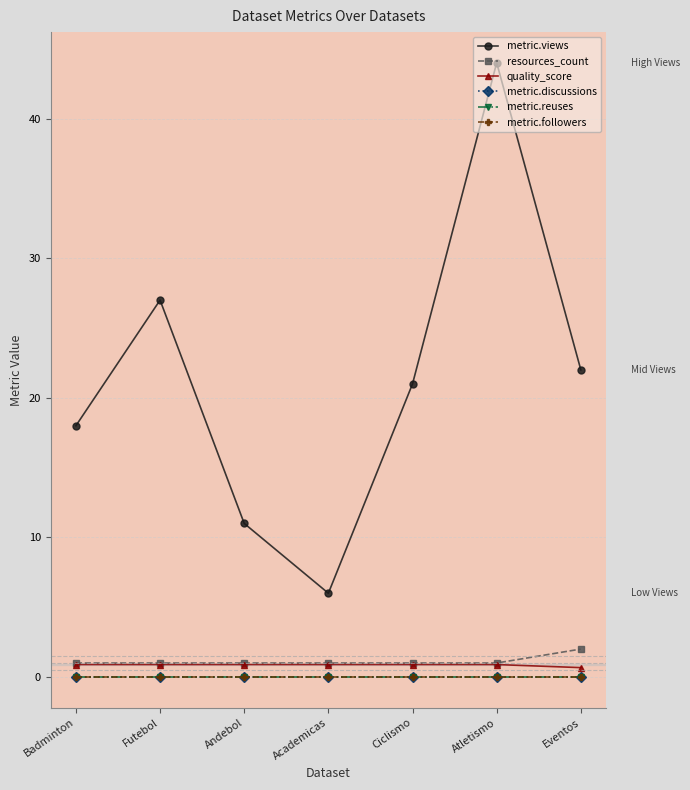

Does the chart have visible grid lines?

Yes